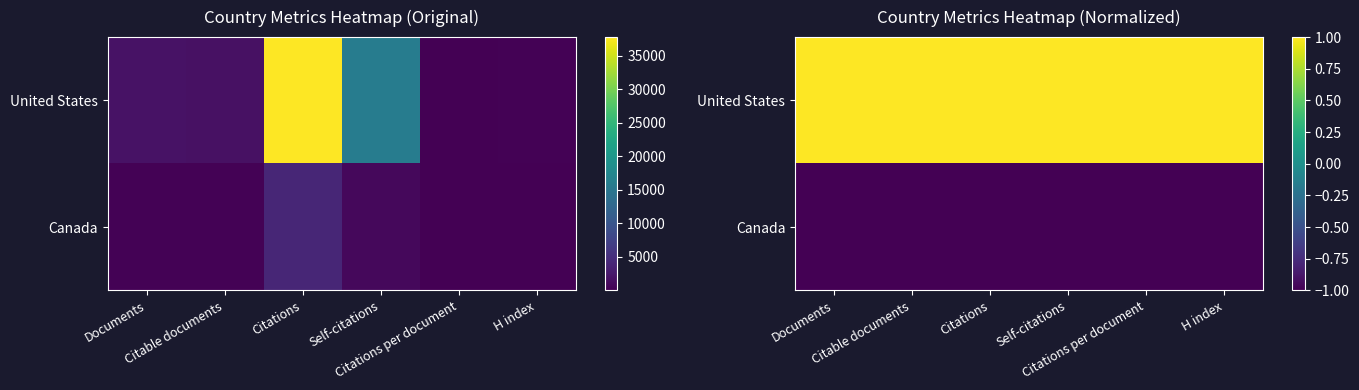

At which category is the sum across all series the highest?

Documents